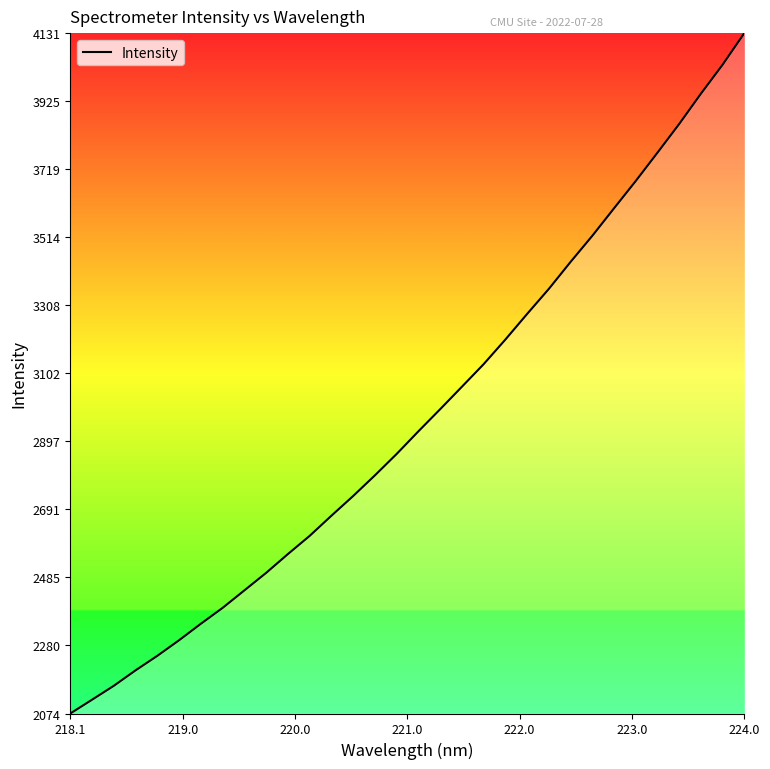

What is the minimum value shown in the chart?

2074.4